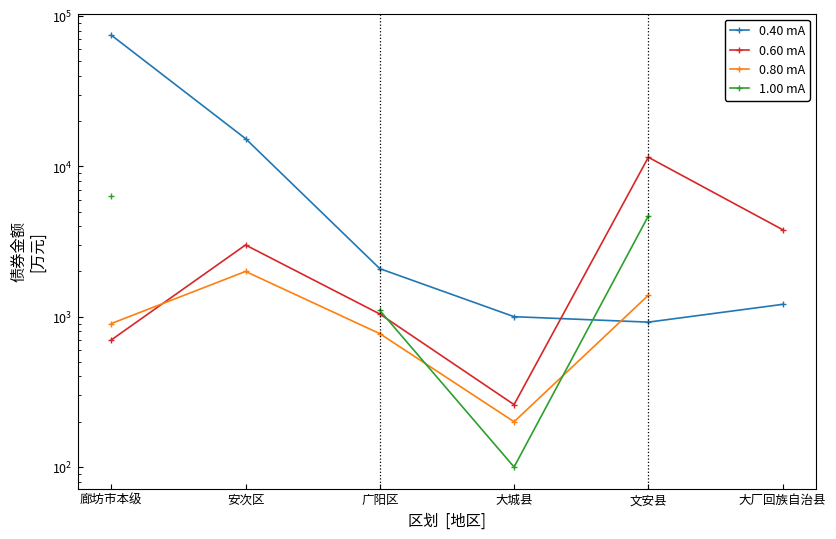

At which label does 1.00 mA first exceed 1100?

廊坊市本级